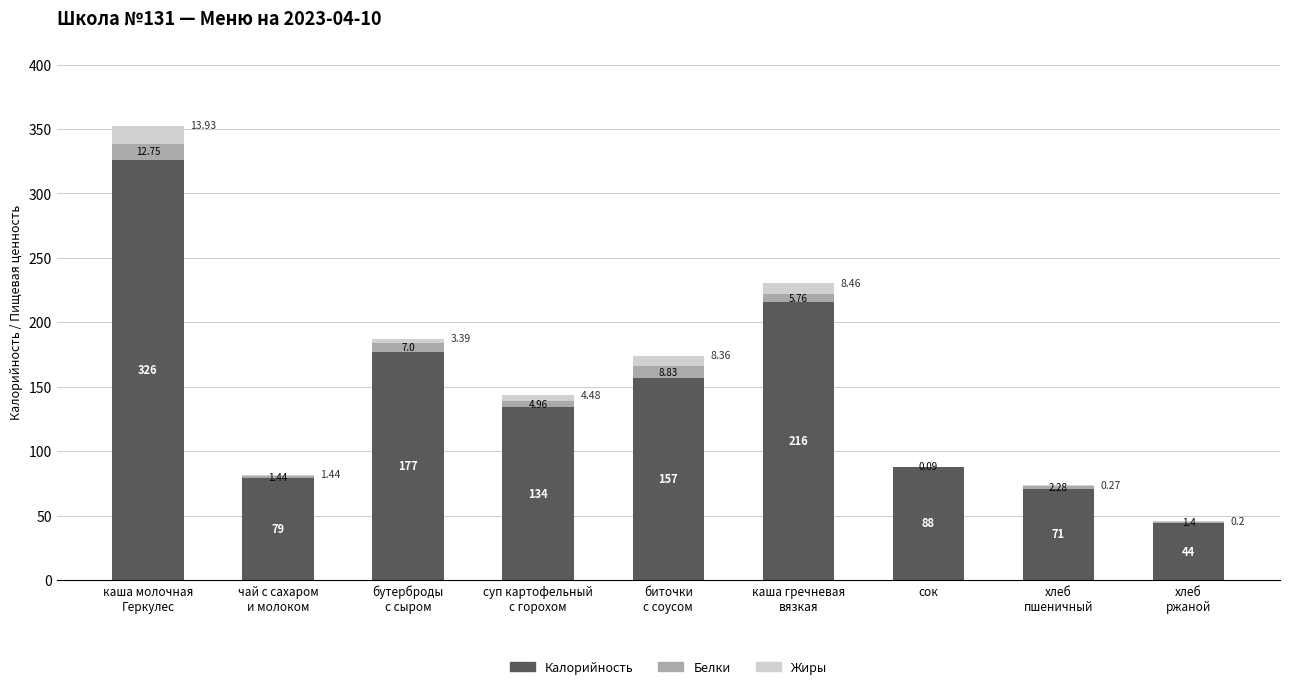

What are all the series names shown in the legend?

Калорийность, Белки, Жиры